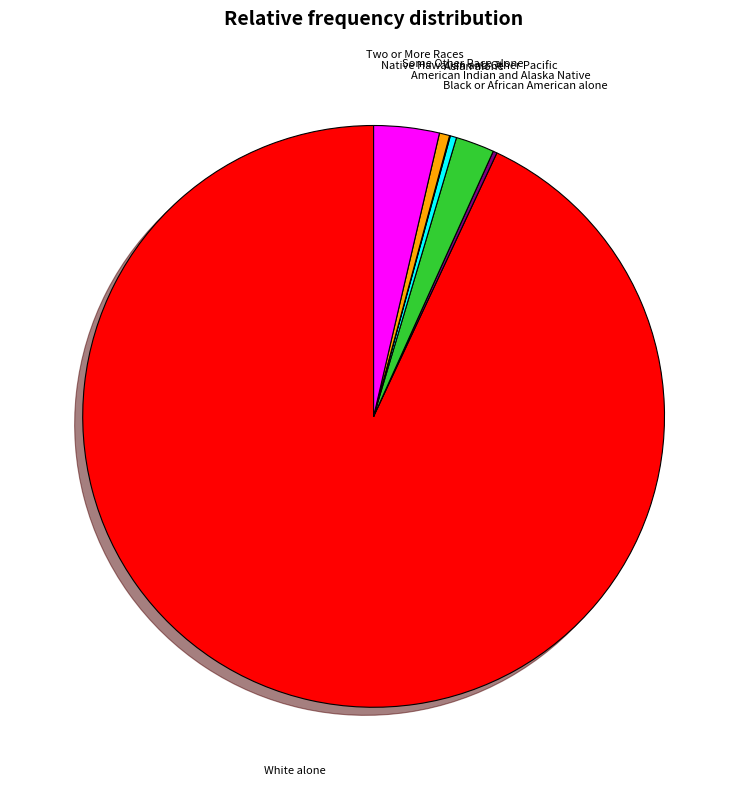

Is there a majority slice in this chart?

Yes